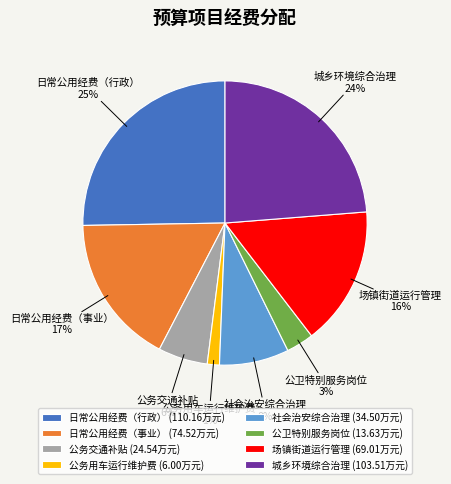

Is 公务交通补贴 the majority of the pie?

No